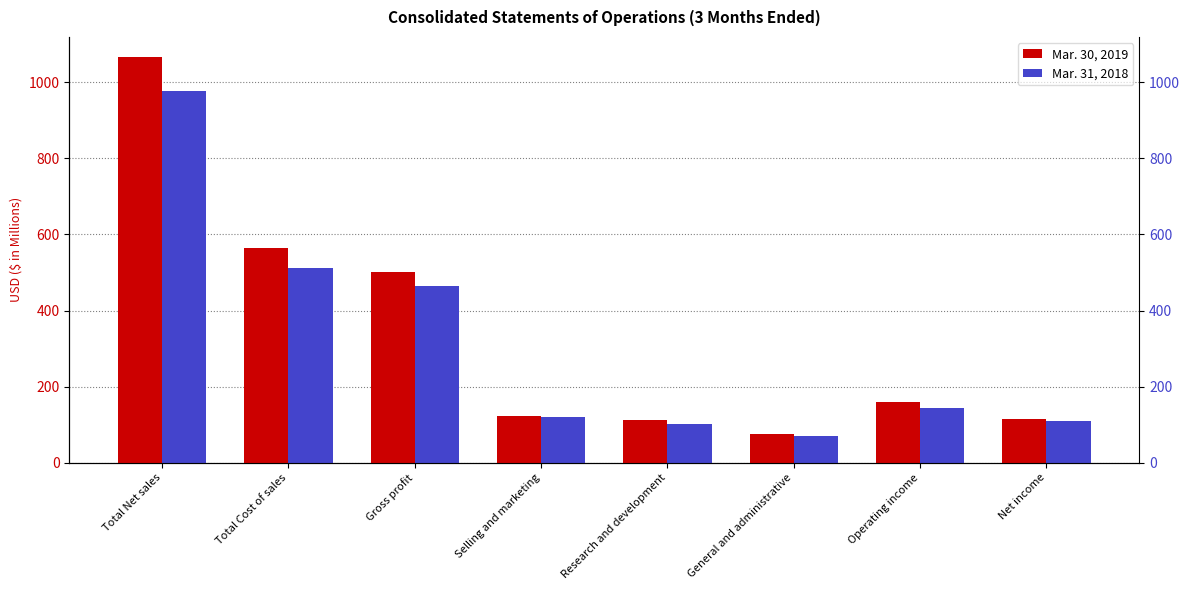

How many data points does each series have?

8